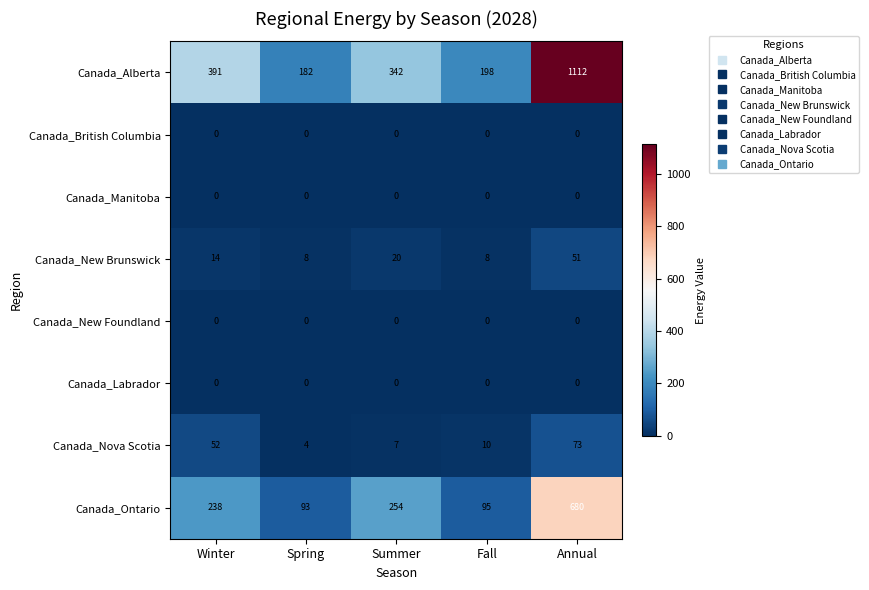

What is the spread (max minus min) of values at Annual?

1112